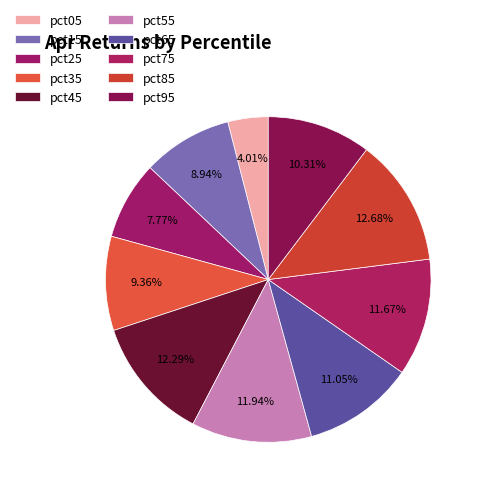

Which category has the biggest portion of the pie?

pct85